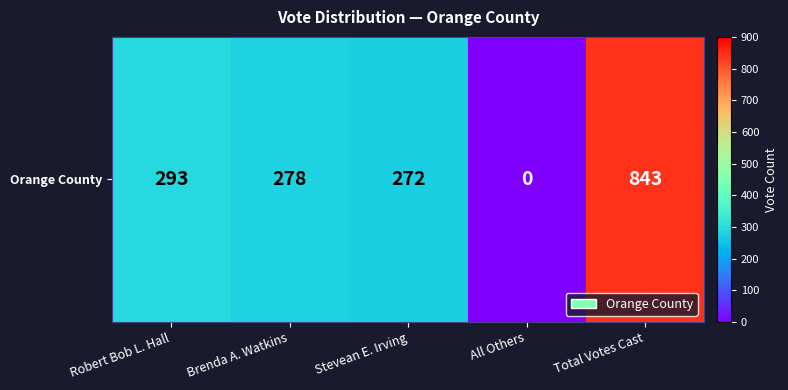

How many values are above zero?

4